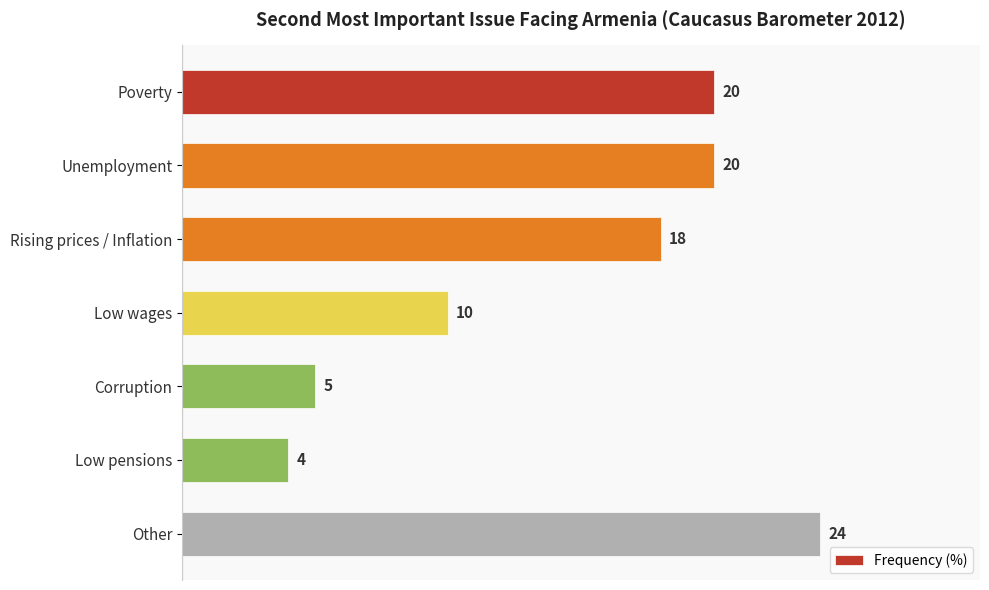

What is the difference between the maximum and second lowest values?

19